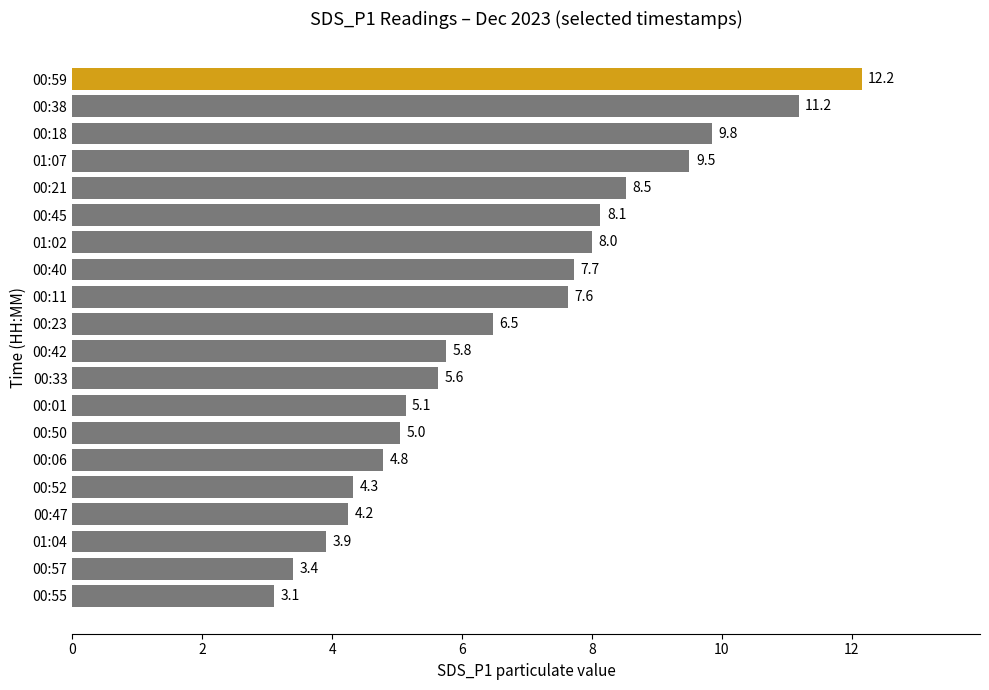

Which category has the highest value across all series?

00:59